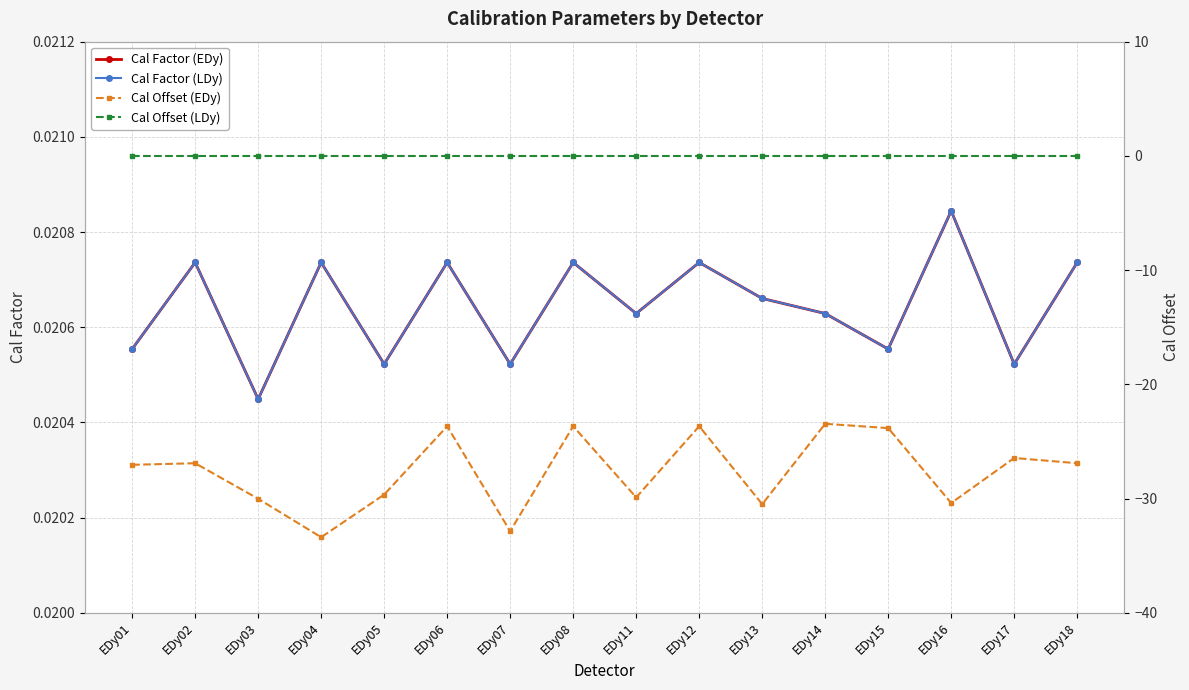

Is it true that Cal Factor (LDy) equals 0.0 at EDy03?

False